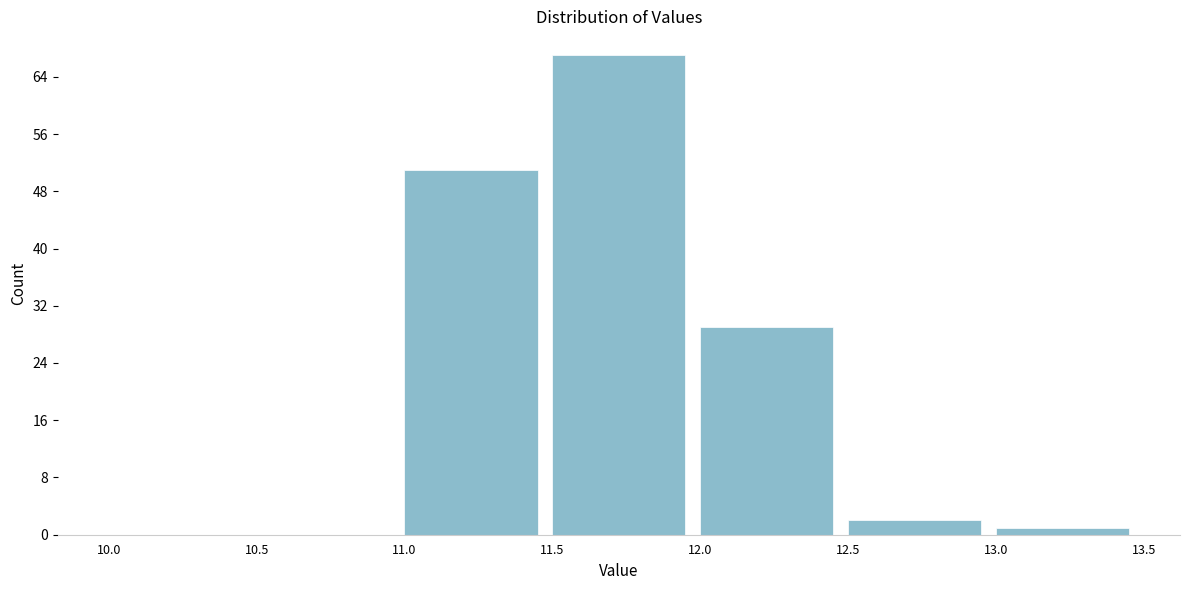

Reading left to right, list every bar in this chart as the range it spans on the x-axis followed by its height. The values are not printed on the chart, so give them approximately, as read against the axis.

10.0 to 10.5: 0
10.5 to 11.0: 0
11.0 to 11.5: 51
11.5 to 12.0: 67
12.0 to 12.5: 29
12.5 to 13.0: 2
13.0 to 13.5: 1